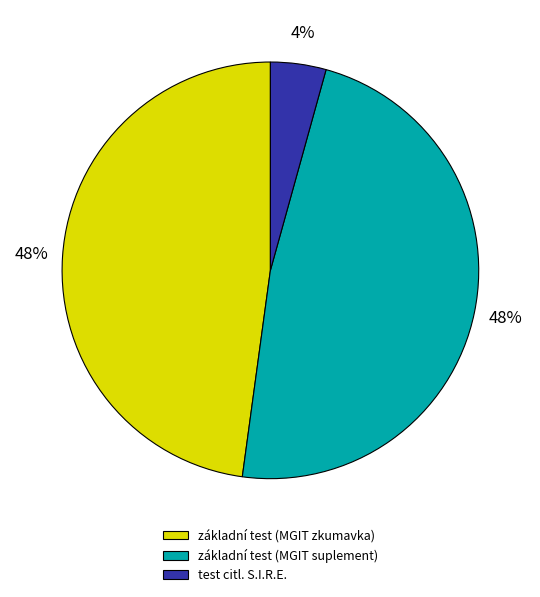

Between základní test (MGIT zkumavka) and test citl. S.I.R.E., which is larger?

základní test (MGIT zkumavka)